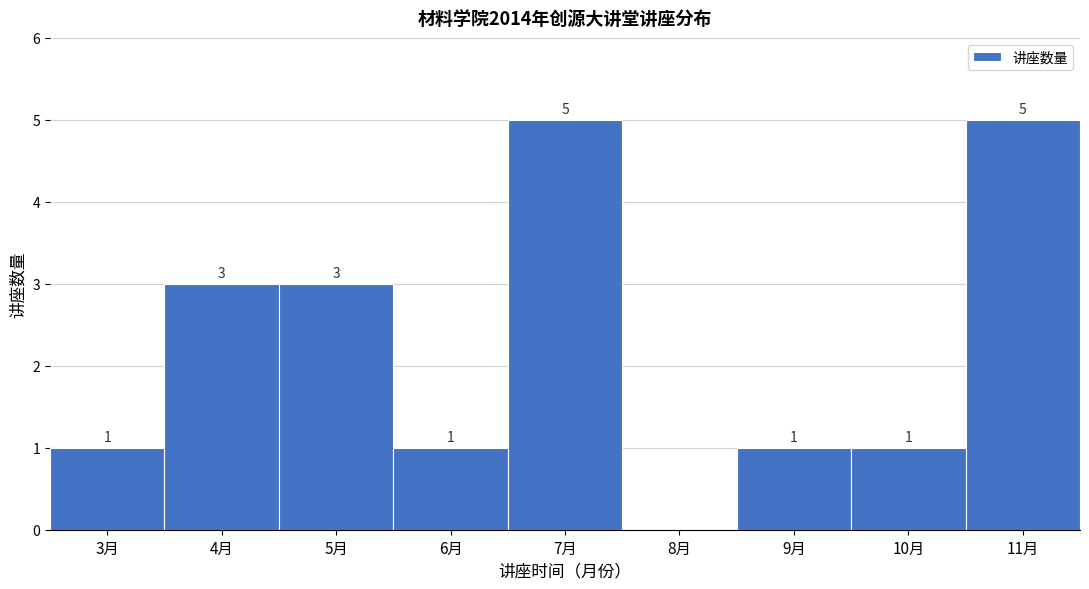

Reading right to left, transcribe all the data shown in this chart.

11月=5	10月=1	9月=1	8月=0	7月=5	6月=1	5月=3	4月=3	3月=1